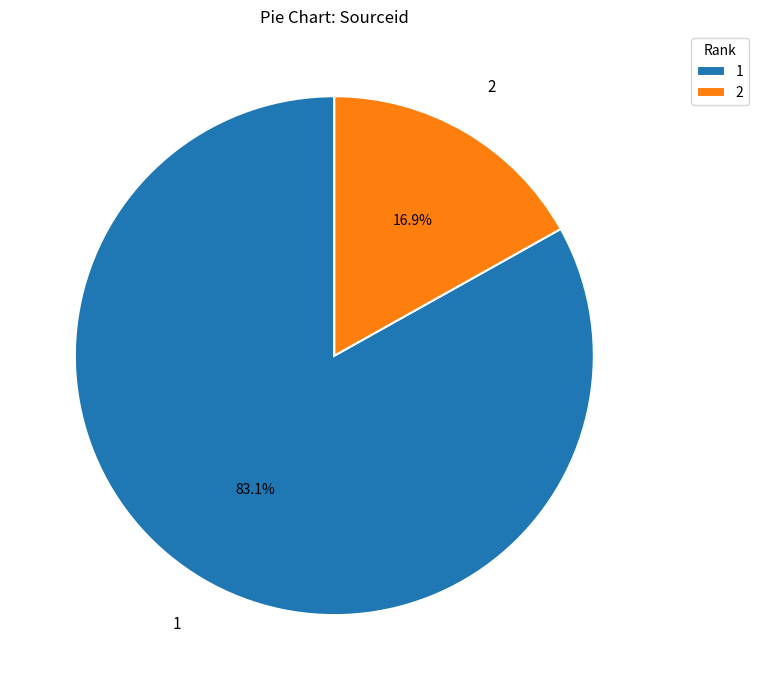

Between 2 and 1, which is larger?

1